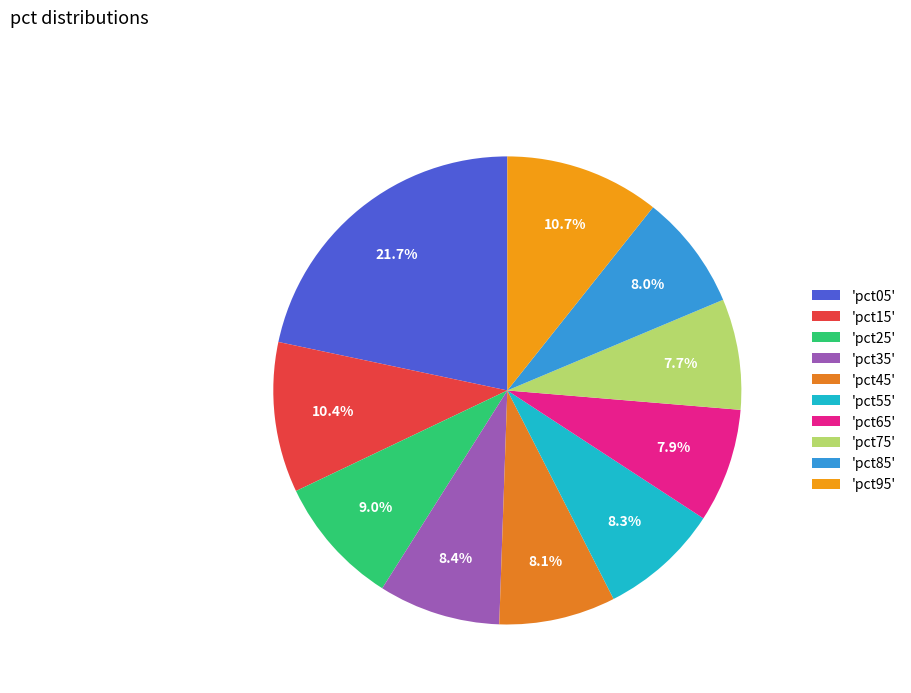

Count the number of slices in the pie.

10